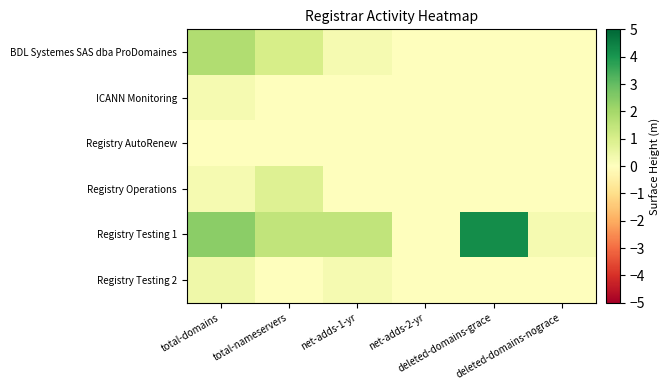

List the series in order of their peak value, lowest first.

Registry AutoRenew, ICANN Monitoring, Registry Testing 2, Registry Operations, BDL Systemes SAS dba ProDomaines, Registry Testing 1